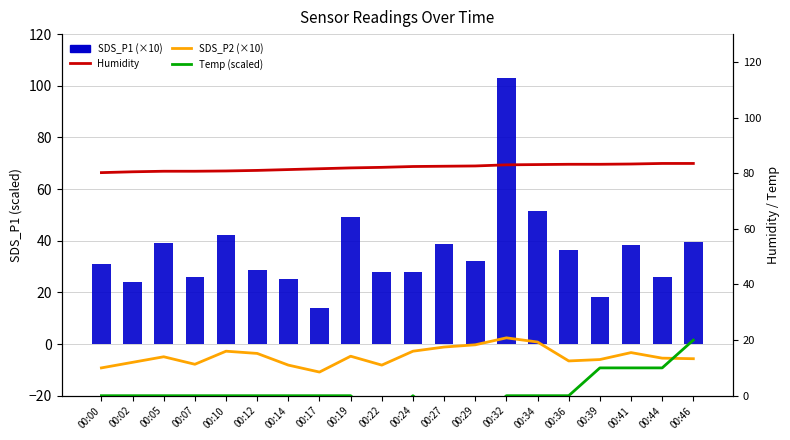

Reading left to right, transcribe all the data shown in this chart.

SDS_P1 (×10): 31.0	24.0	39.0	26.0	42.2	28.8	25.0	13.8	49.0	27.8	28.0	38.8	32.0	103.2	51.7	36.3	18.3	38.3	25.8	39.5
Humidity: 80.2	80.5	80.7	80.7	80.8	81.0	81.3	81.6	81.9	82.1	82.4	82.5	82.6	83.0	83.1	83.2	83.2	83.3	83.5	83.5
SDS_P2 (×10): 10.0	12.0	14.0	11.3	16.0	15.2	11.0	8.5	14.2	11.0	16.0	17.5	18.3	20.8	19.3	12.5	13.0	15.5	13.5	13.3
Temp (scaled): 0.0	0.0	0.0	0.0	0.0	0.0	0.0	0.0	0.0	-10.0	0.0	-10.0	-10.0	0.0	0.0	0.0	10.0	10.0	10.0	20.0